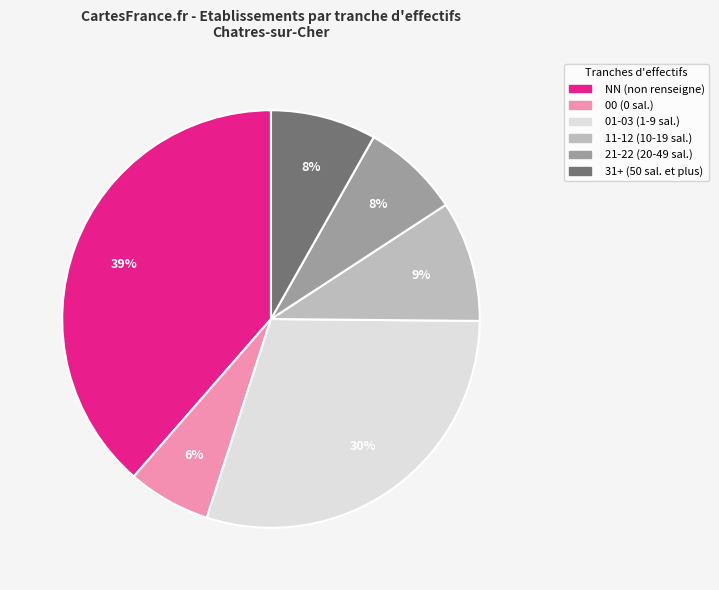

To the nearest percent, what is the average slice percentage?

17%